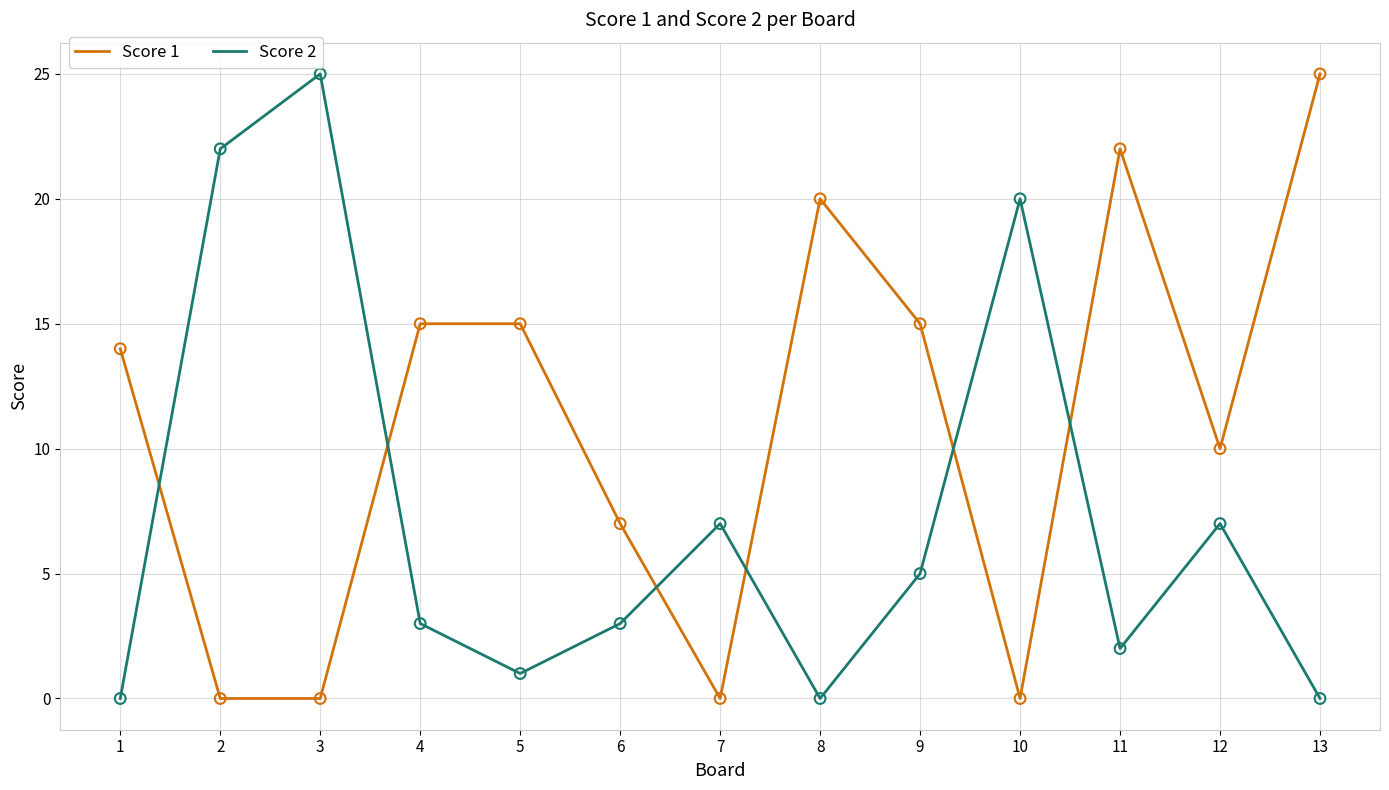

Is the value of Score 2 at 1 greater than the value of Score 1 at 12?

No